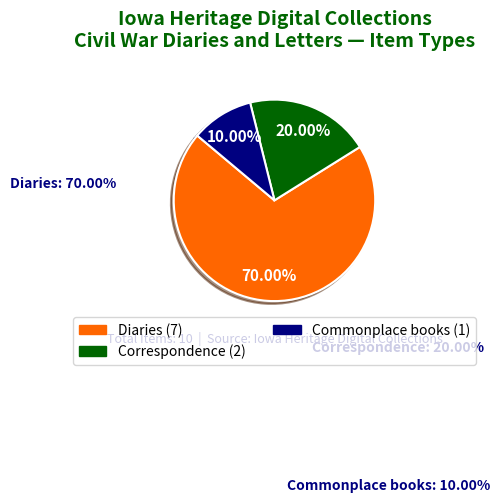

Is there any slice that represents more than half of the pie?

Yes